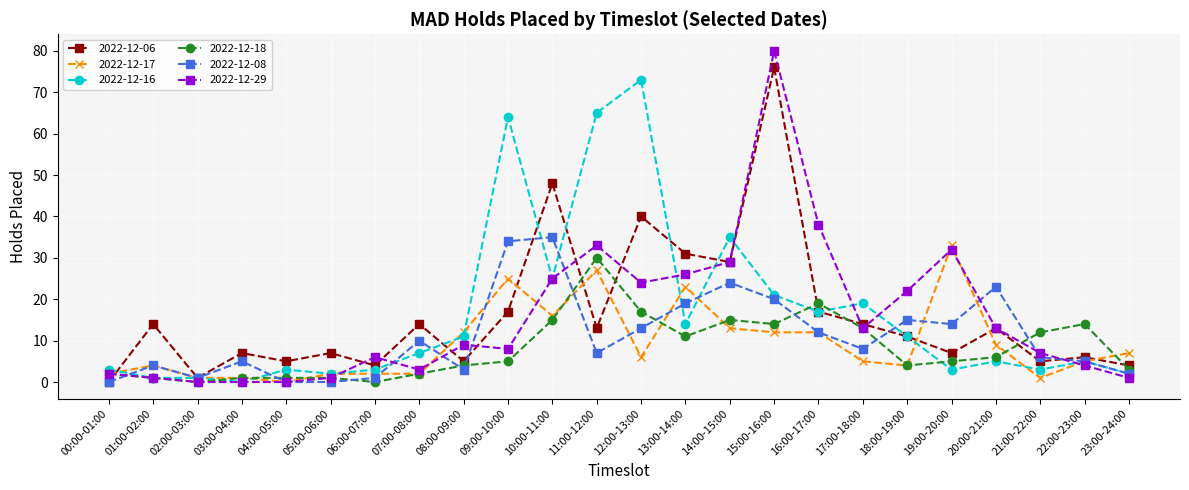

At how many categories does at least one series exceed 58?

4